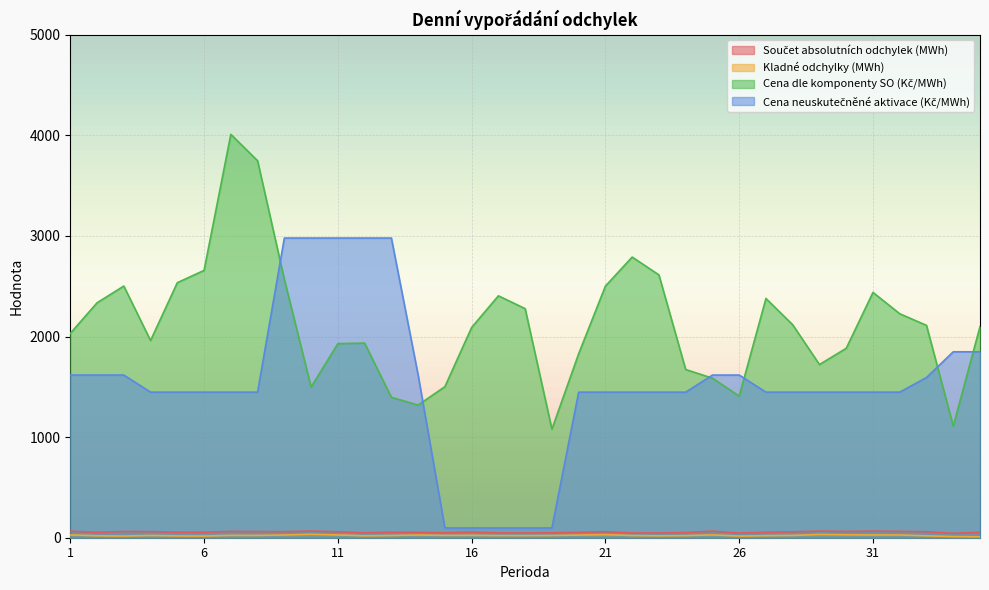

How many categories are shown in the chart?

35